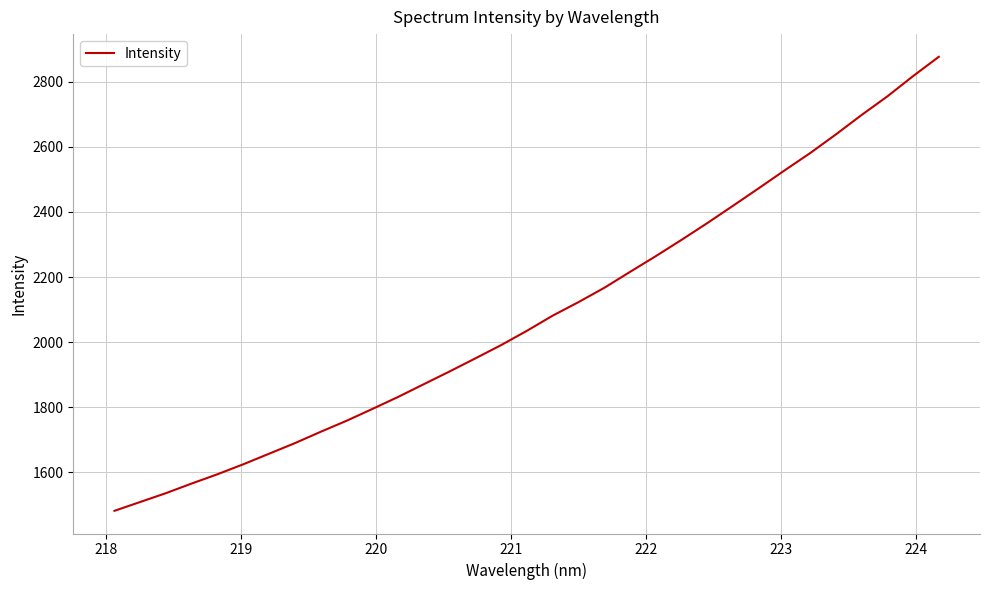

What is the minimum value shown in the chart?

1481.0